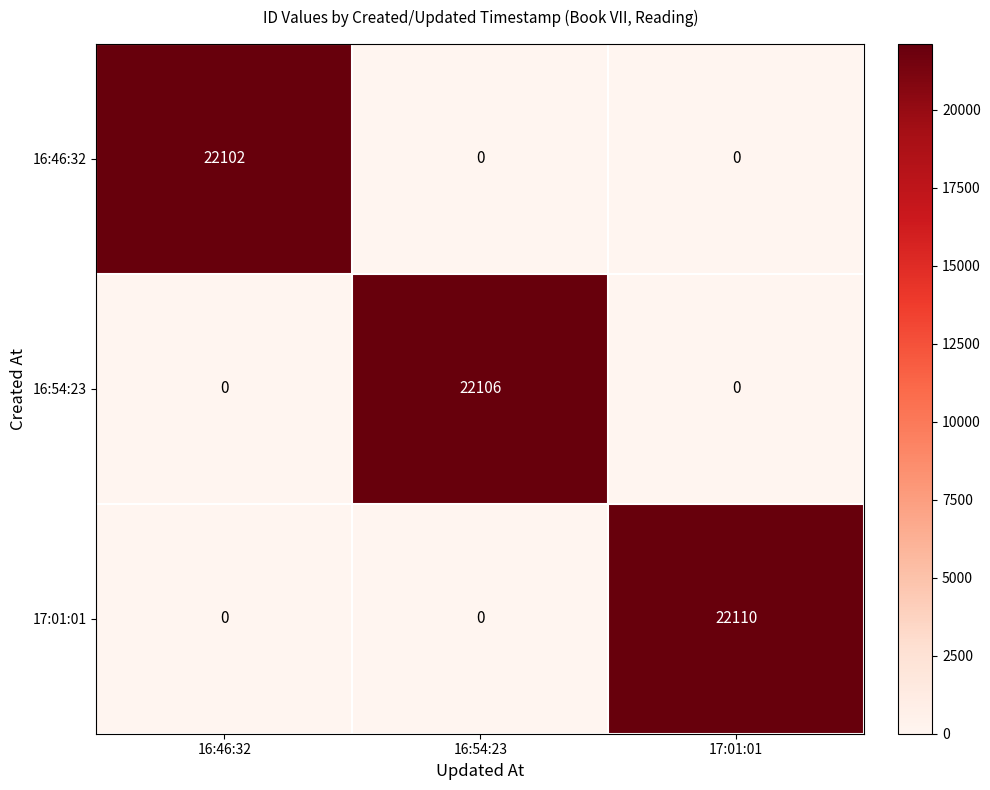

Reading left to right, extract all data points from this chart.

16:46:32: 22102	0	0
16:54:23: 0	22106	0
17:01:01: 0	0	22110